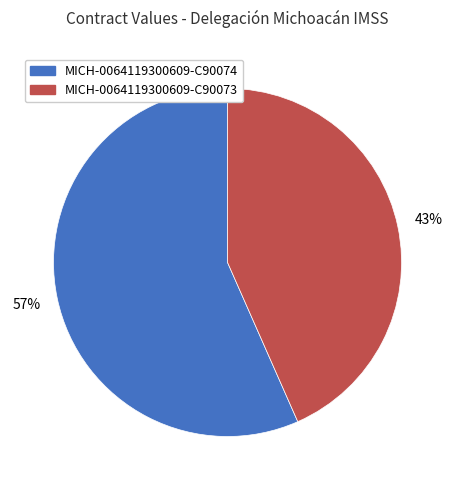

Do MICH-0064119300609-C90073 and MICH-0064119300609-C90074 together represent more than half of the pie?

Yes